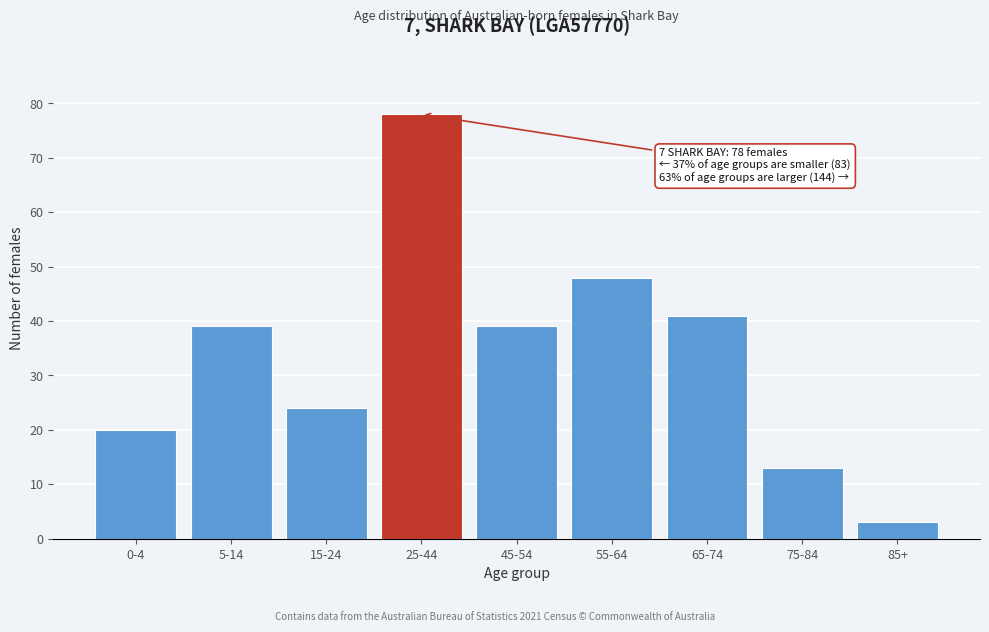

Reading left to right, transcribe all the data shown in this chart.

0-4=20	5-14=39	15-24=24	25-44=78	45-54=39	55-64=48	65-74=41	75-84=13	85+=3